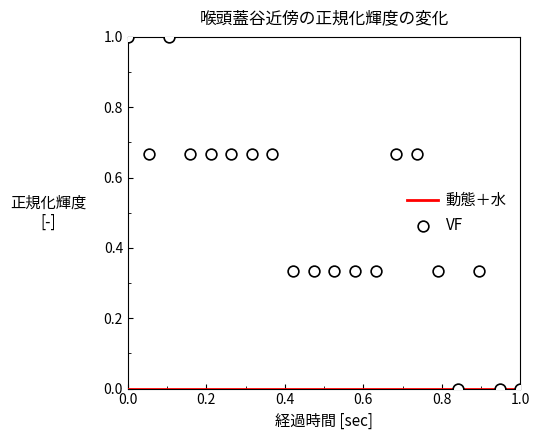

Which series has the largest total across all categories?

VF